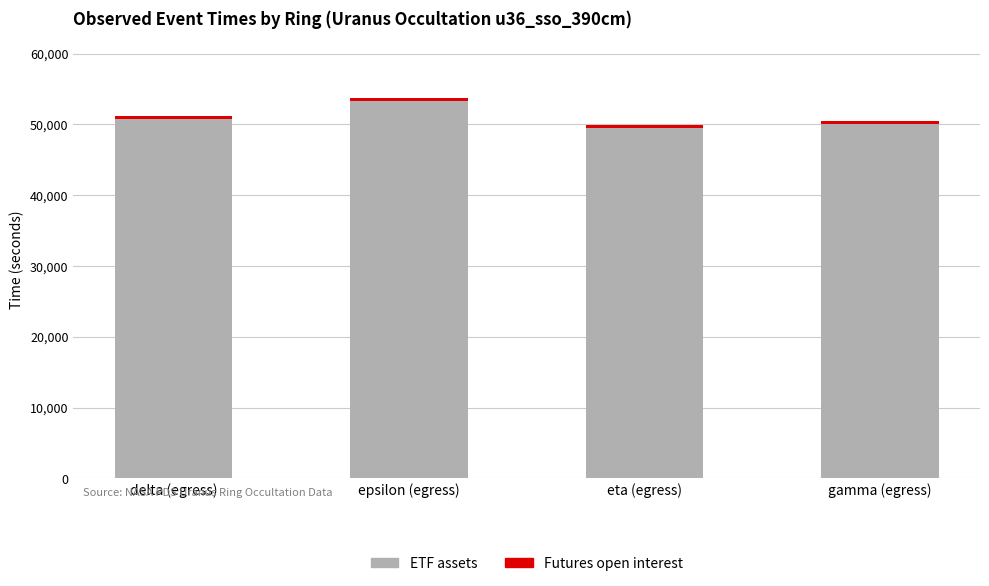

Count the number of categories in the chart.

4